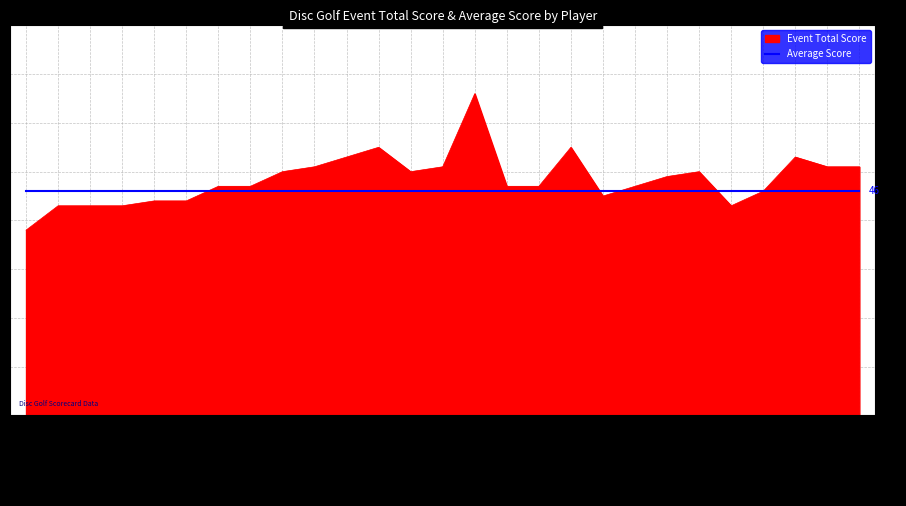

At which category does the chart reach its peak across all series?

Sadie Gordon